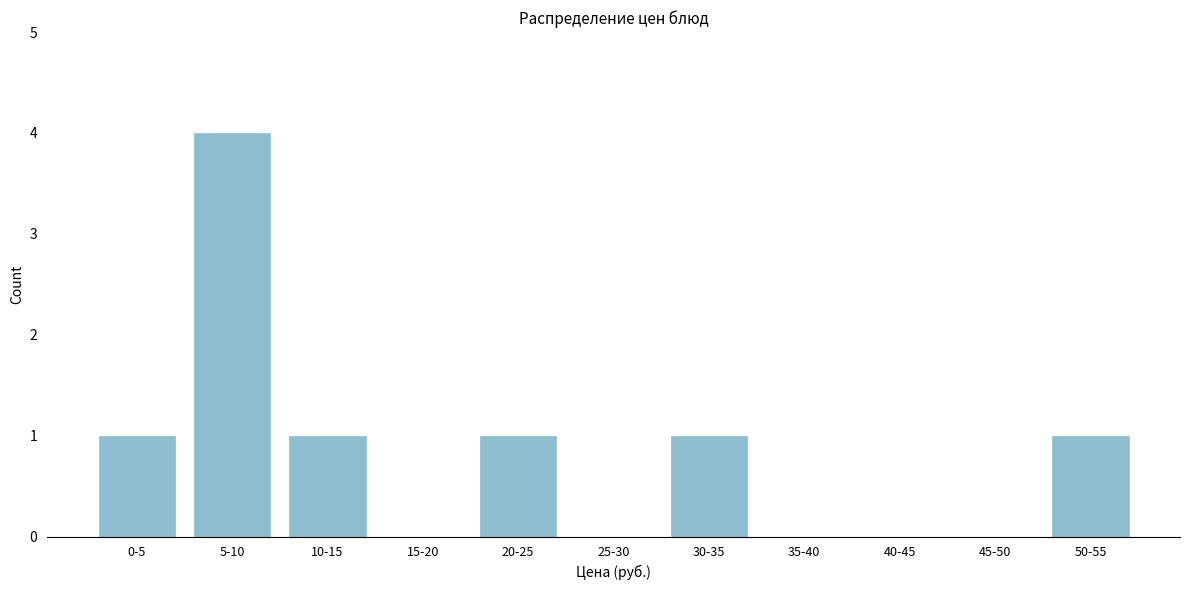

Reading left to right, what are all the values shown in this chart?

0-5=1	5-10=4	10-15=1	15-20=0	20-25=1	25-30=0	30-35=1	35-40=0	40-45=0	45-50=0	50-55=1